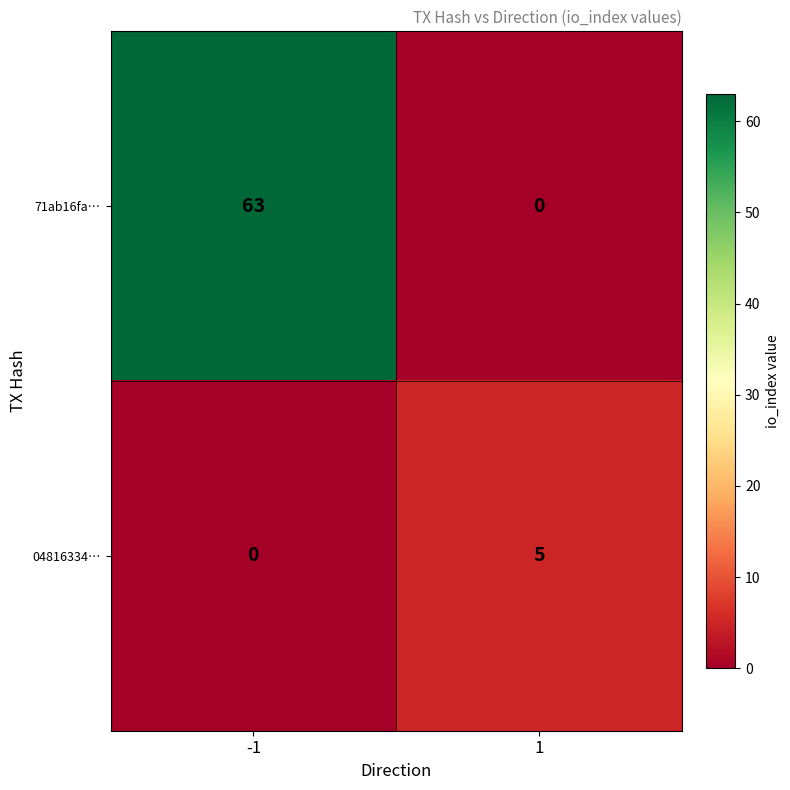

Between -1 and 1, which series saw the biggest shift?

71ab16fa…